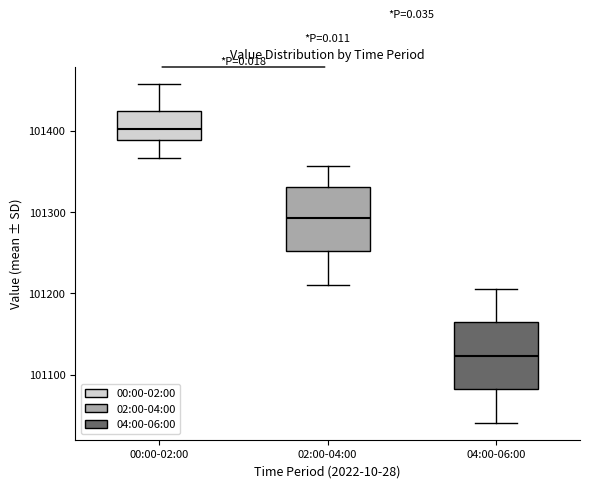

Reading left to right, read every box against the y-axis: the position of its median line, the range the box covers, and the ends of its whiskers. The values are not printed on the chart, so give them approximately, as read against the axis.

00:00-02:00: median 101400, box 101390 to 101420, whiskers 101370 to 101460
02:00-04:00: median 101290, box 101250 to 101330, whiskers 101210 to 101360
04:00-06:00: median 101120, box 101080 to 101160, whiskers 101040 to 101210